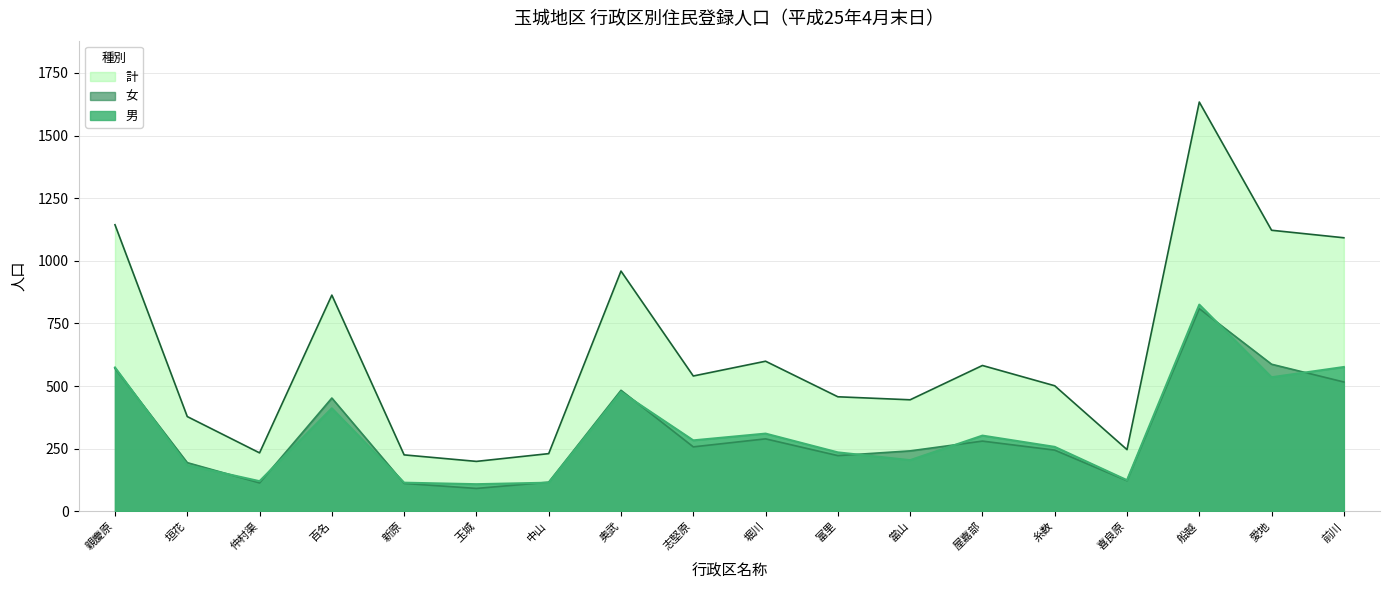

Is it true that 女 equals 153 at 奥武?

False